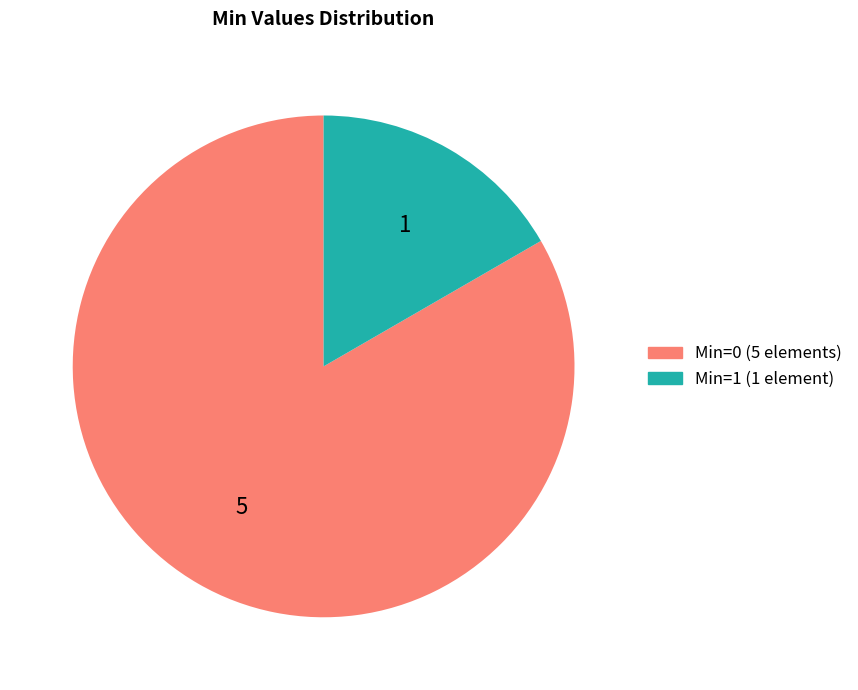

Does any single category account for the majority?

Yes